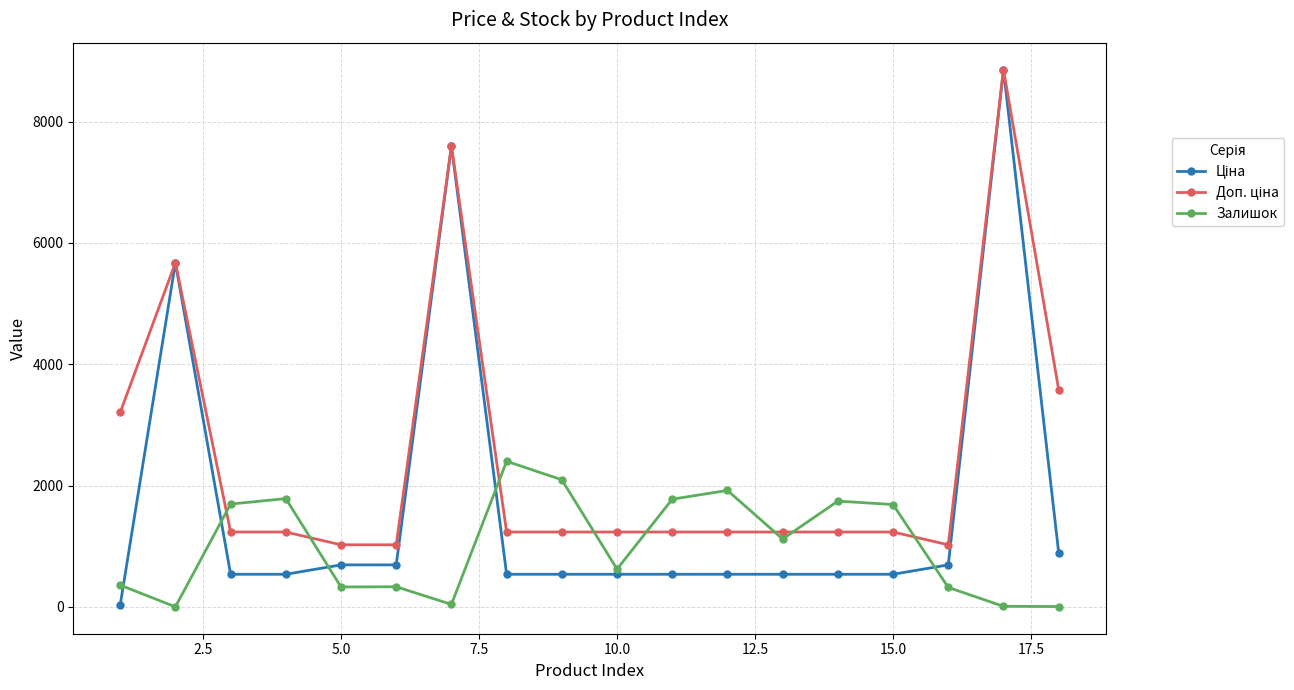

What is the greatest value displayed?

8856.7